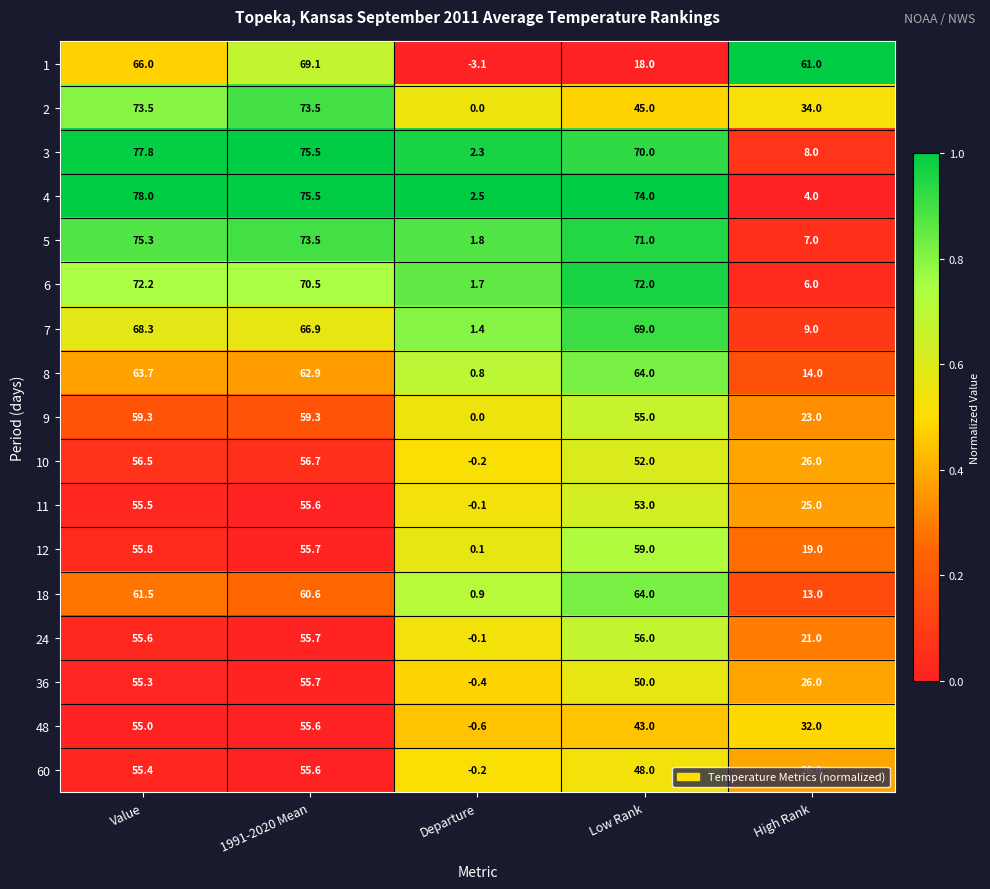

What is the average value of the 10 series?

38.2